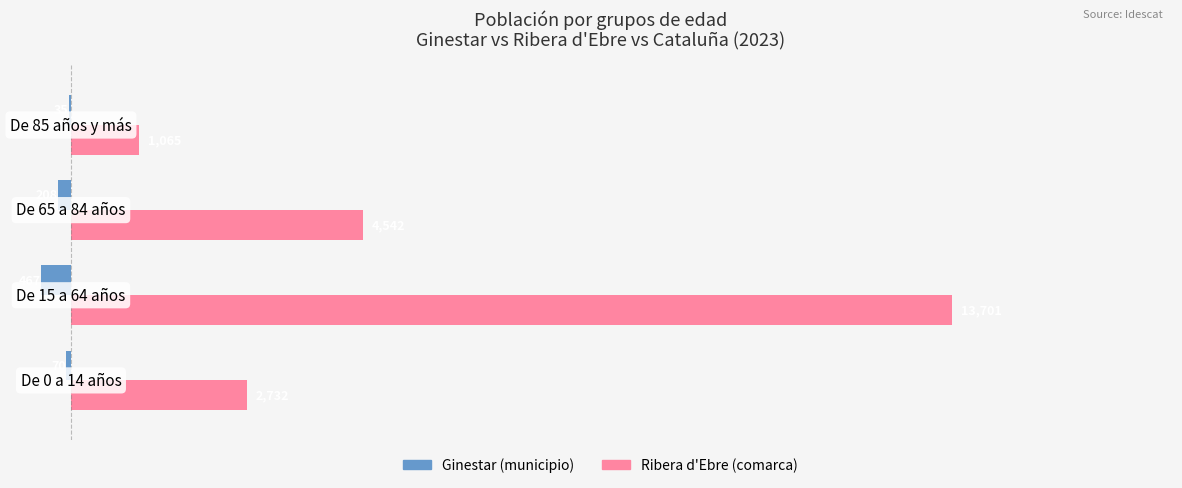

How many Ribera d'Ebre (comarca) values are between 2732 and 13701?

3